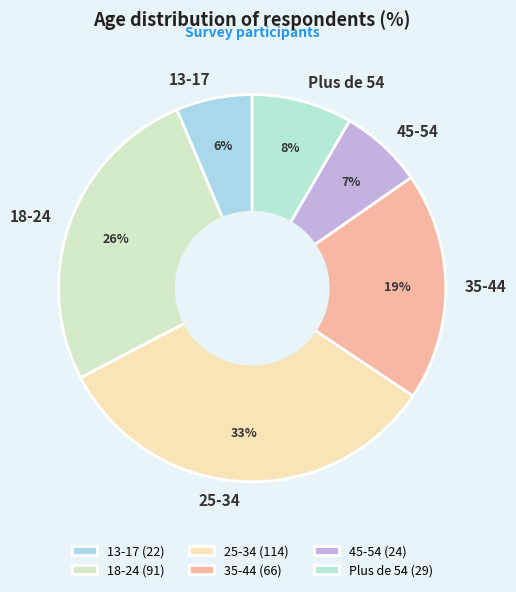

To the nearest percent, what is the difference between the 45-54 and 13-17 slice percentages?

1%